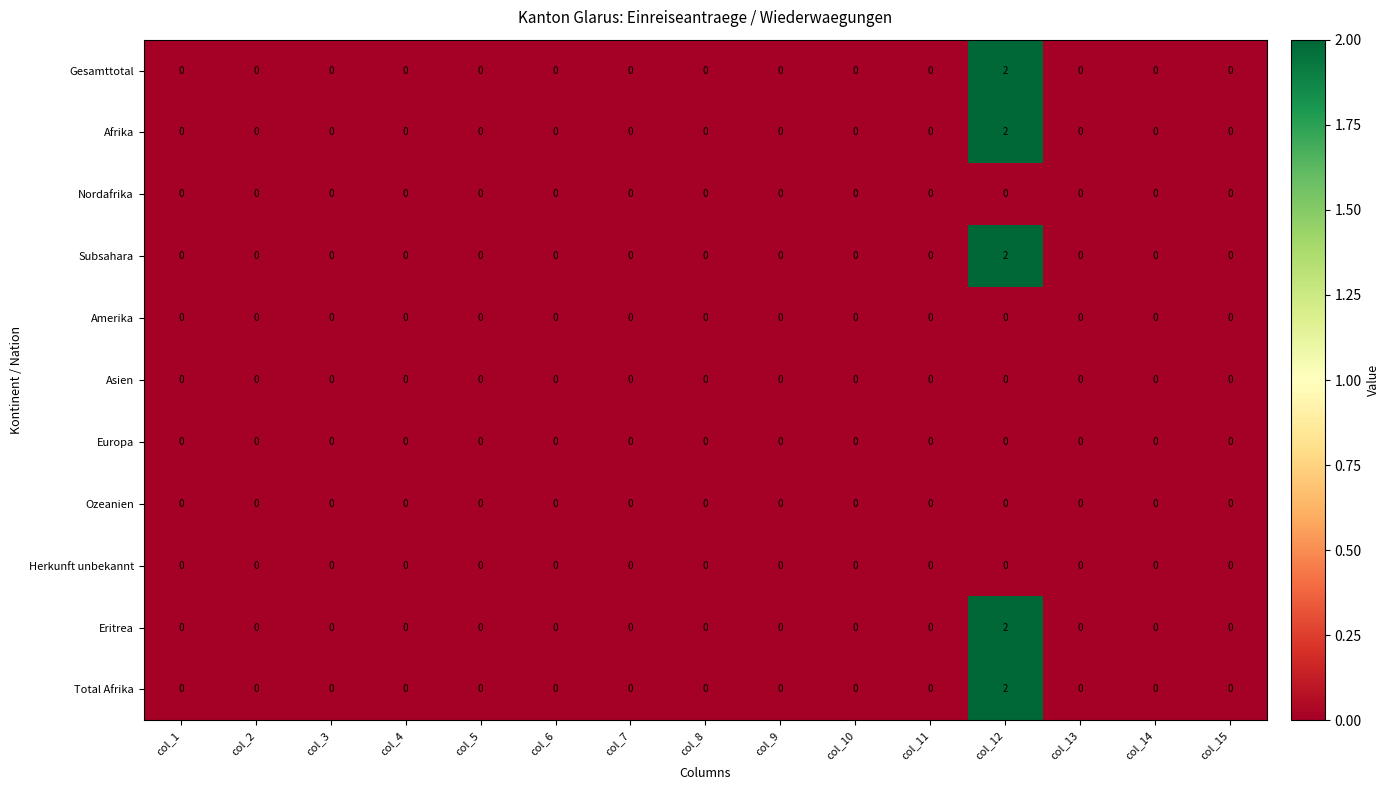

Count the Eritrea values in the range 0 to 1.

14